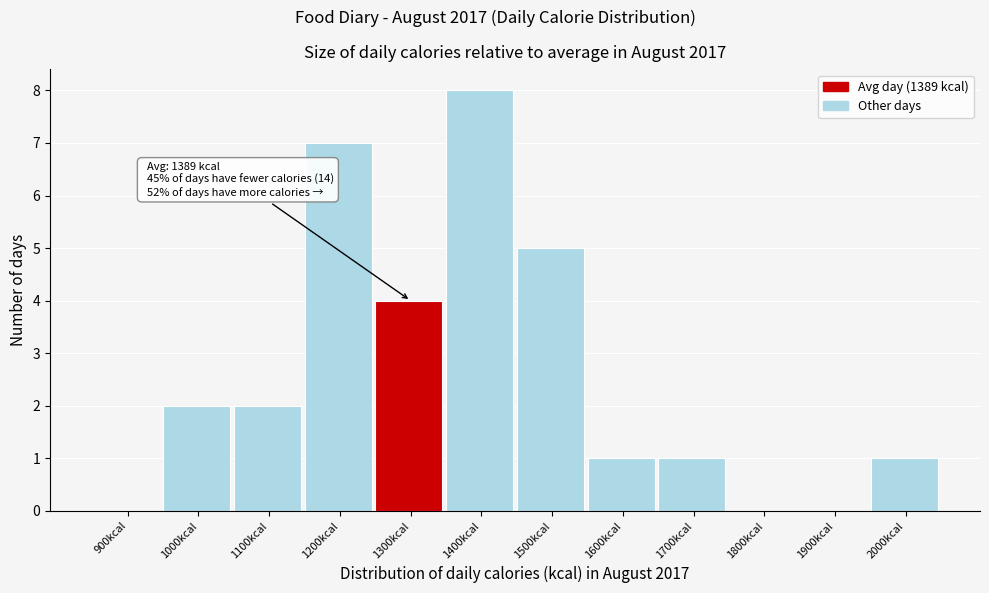

Reading left to right, what are all the values shown in this chart?

900kcal=0	1000kcal=2	1100kcal=2	1200kcal=7	1300kcal=4	1400kcal=8	1500kcal=5	1600kcal=1	1700kcal=1	1800kcal=0	1900kcal=0	2000kcal=1